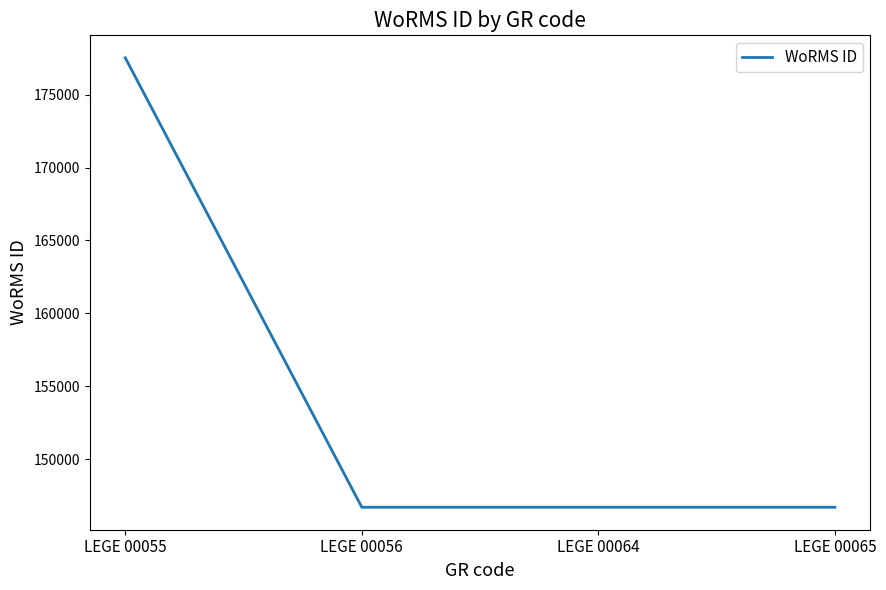

What is the change in value from LEGE 00055 to LEGE 00065?

-30849